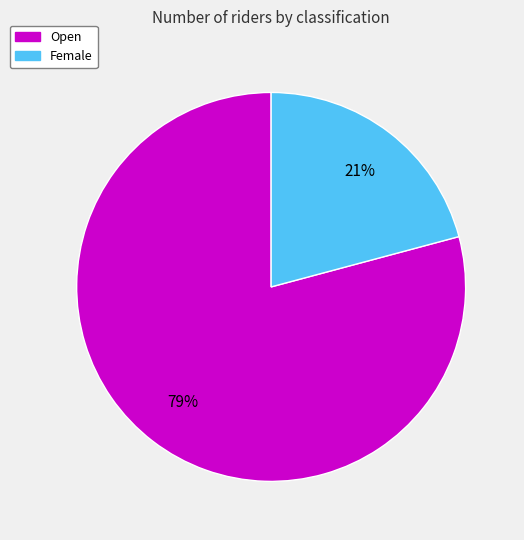

What is the ratio of the value at Female to the value at Open?

0.3